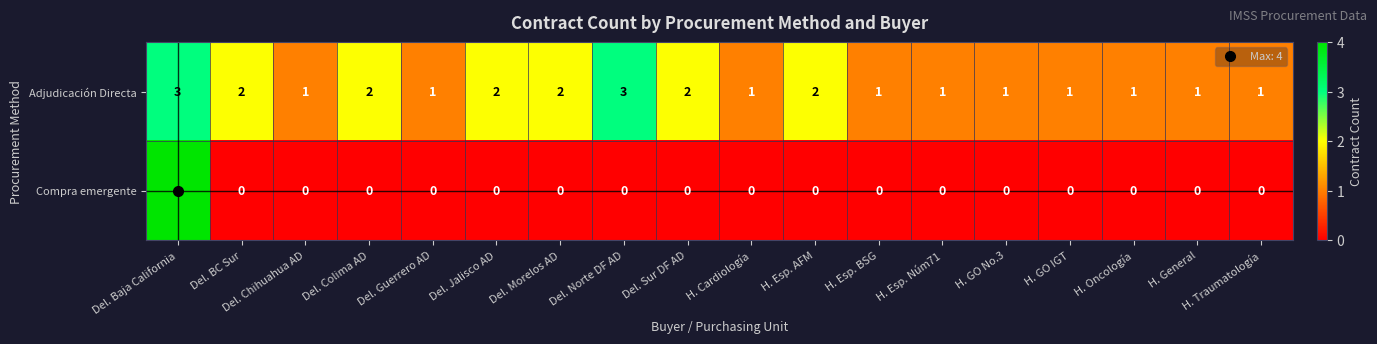

What is the total value across all series at Del. Jalisco AD?

2